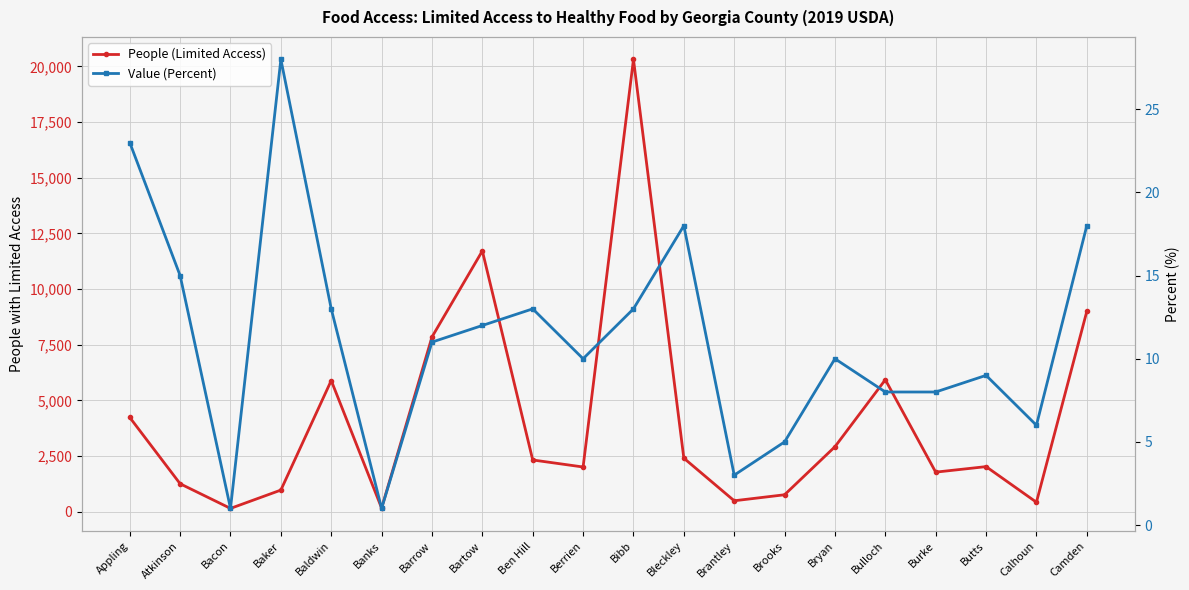

True or false: Value (Percent) and People (Limited Access) cross at least once.

False